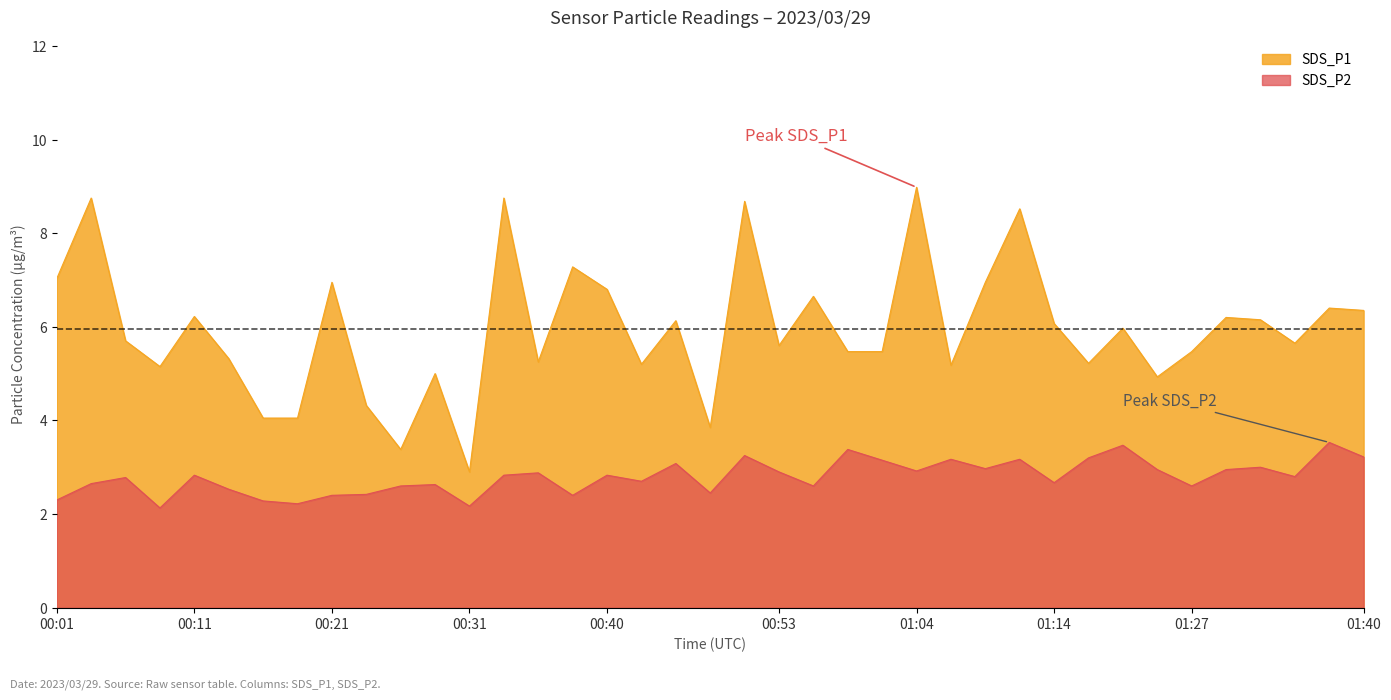

Reading left to right, extract all data points from this chart.

SDS_P1: 7.0	8.8	5.7	5.2	6.2	5.3	4.0	4.0	7.0	4.3	3.4	5.0	2.9	8.8	5.2	7.3	6.8	5.2	6.1	3.9	8.7	5.6	6.7	5.5	5.5	9.0	5.2	7.0	8.5	6.1	5.2	6.0	4.9	5.5	6.2	6.2	5.7	6.4	6.3
SDS_P2: 2.3	2.6	2.8	2.1	2.8	2.5	2.3	2.2	2.4	2.4	2.6	2.6	2.2	2.8	2.9	2.4	2.8	2.7	3.1	2.5	3.2	2.9	2.6	3.4	3.1	2.9	3.2	3.0	3.2	2.7	3.2	3.5	3.0	2.6	3.0	3.0	2.8	3.5	3.2